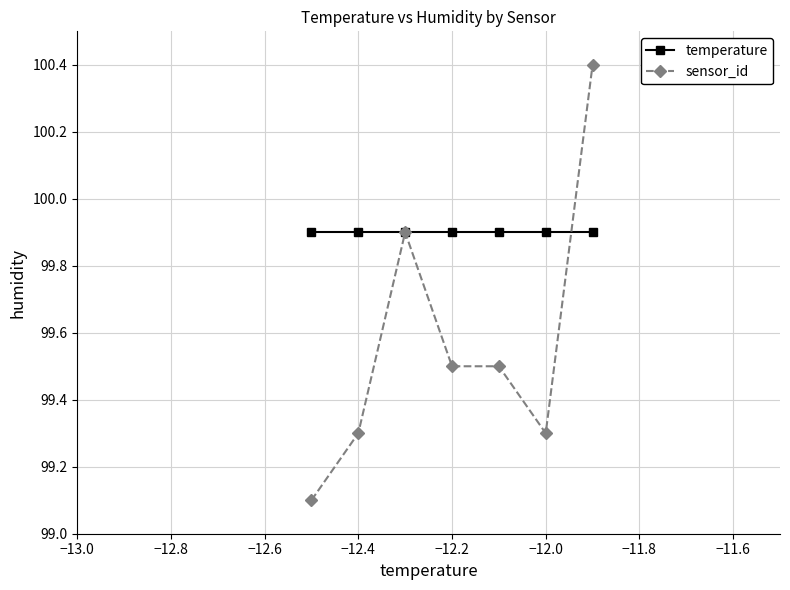

Rank the series by their average value, from highest to lowest.

temperature, sensor_id